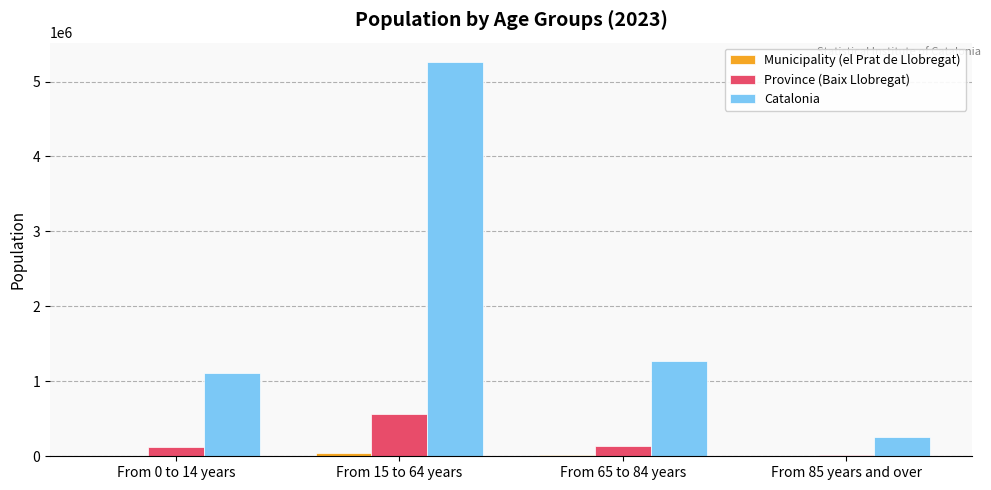

At which category does the chart reach its peak across all series?

From 15 to 64 years